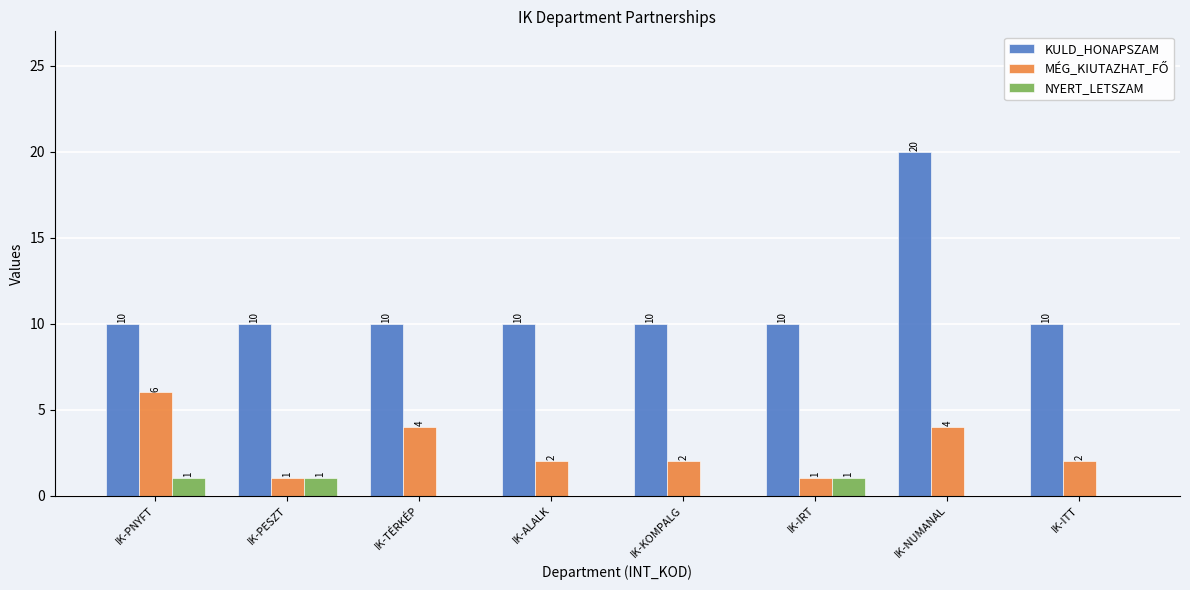

What is the sum of the NYERT_LETSZAM values at IK-IRT and IK-TÉRKÉP?

1